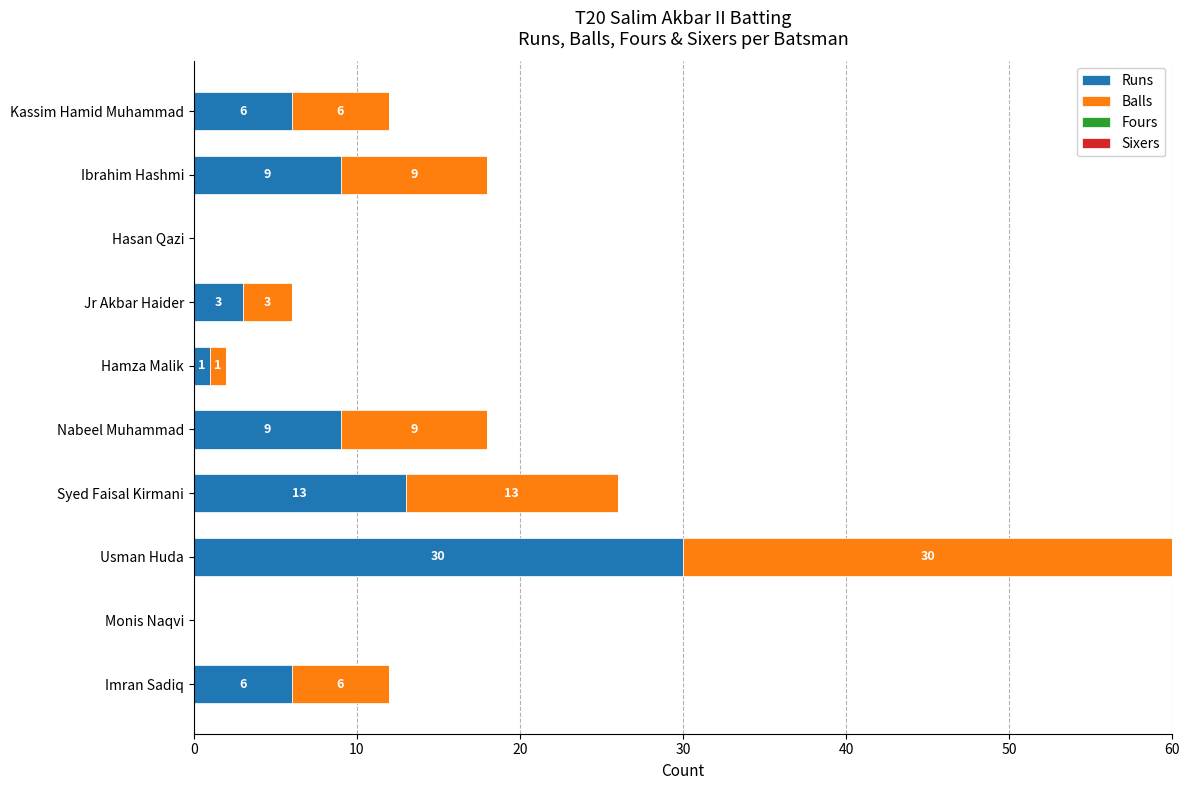

At which category is the sum across all series the highest?

Usman Huda